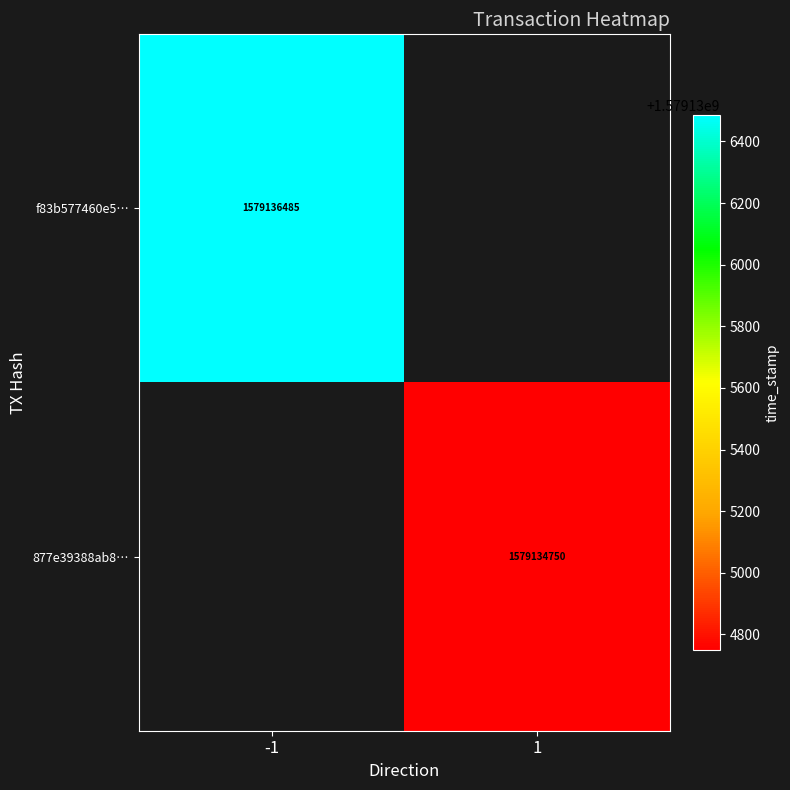

What is the greatest value displayed?

1579136485.0